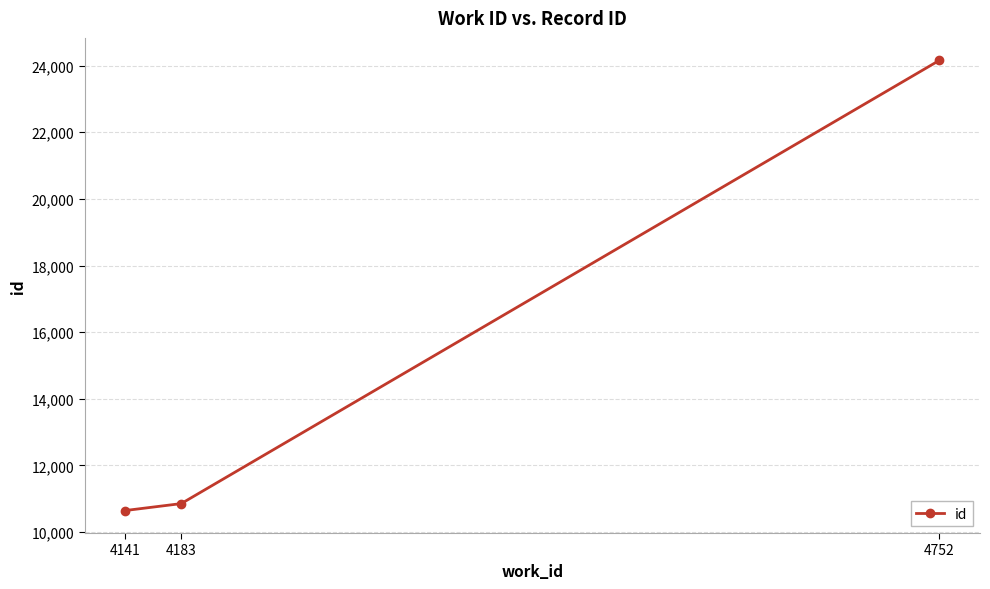

What is the average value?

15219